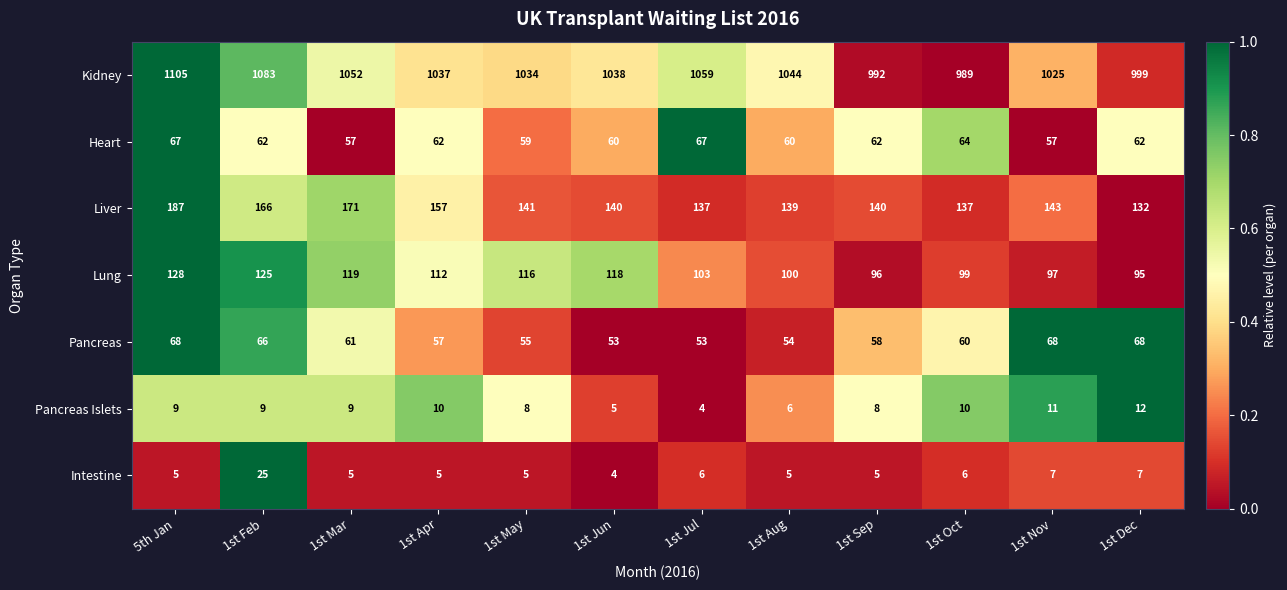

Between 1st Mar and 1st Dec, which series saw the biggest shift?

Kidney